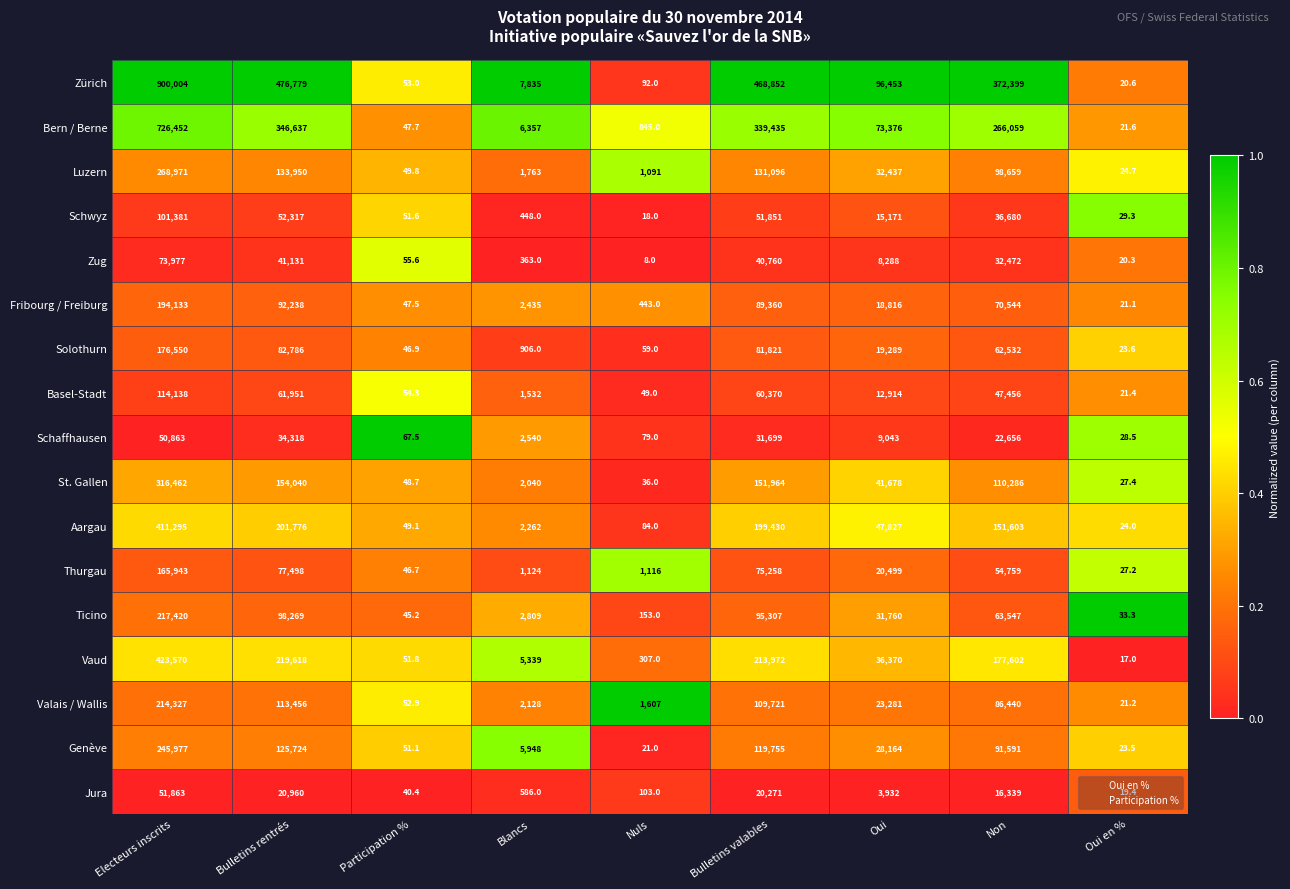

At Nuls, list the series in order from smallest to largest.

Zug, Schwyz, Genève, St. Gallen, Basel-Stadt, Solothurn, Schaffhausen, Aargau, Zürich, Jura, Ticino, Vaud, Fribourg / Freiburg, Bern / Berne, Luzern, Thurgau, Valais / Wallis